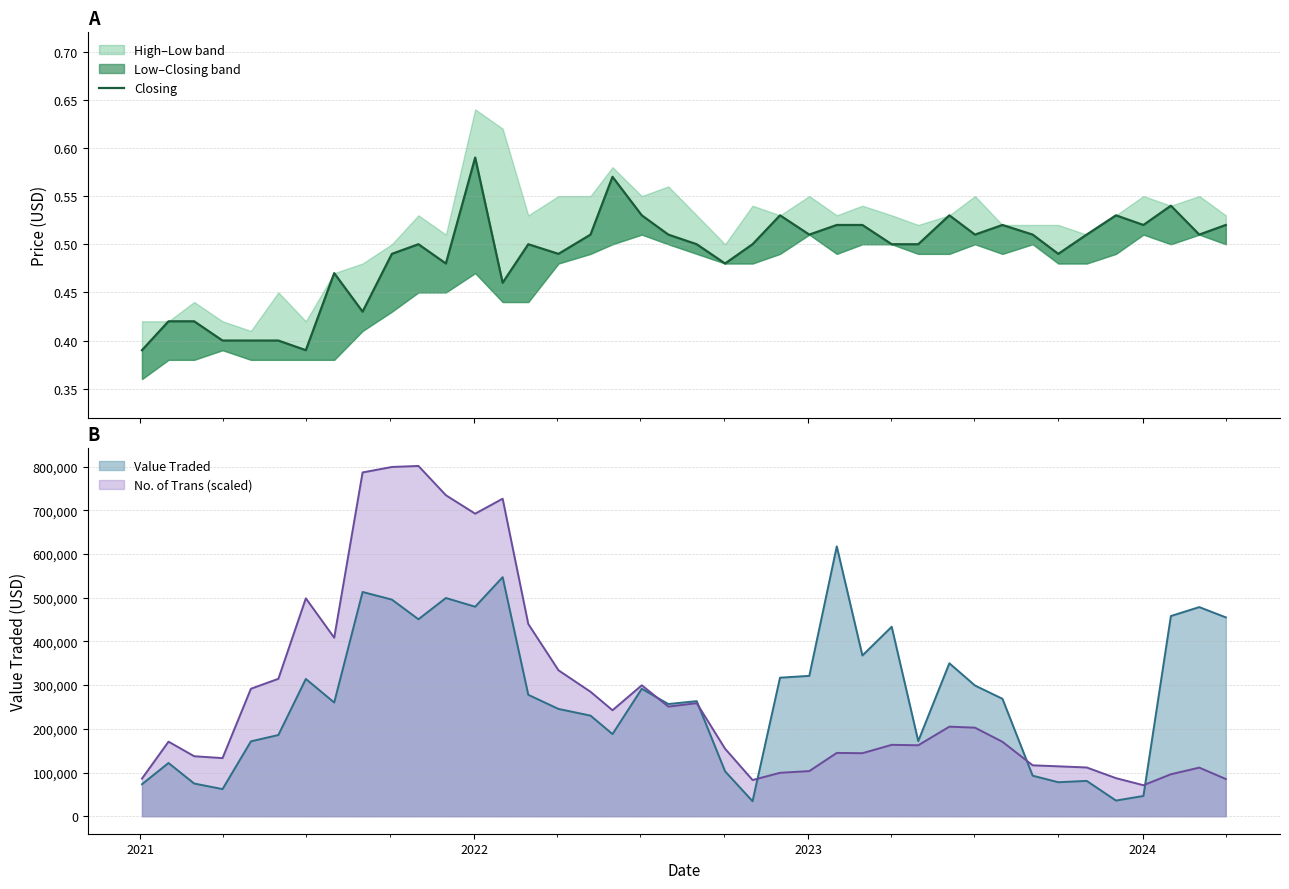

What is the minimum value for Value Traded?

34289.0